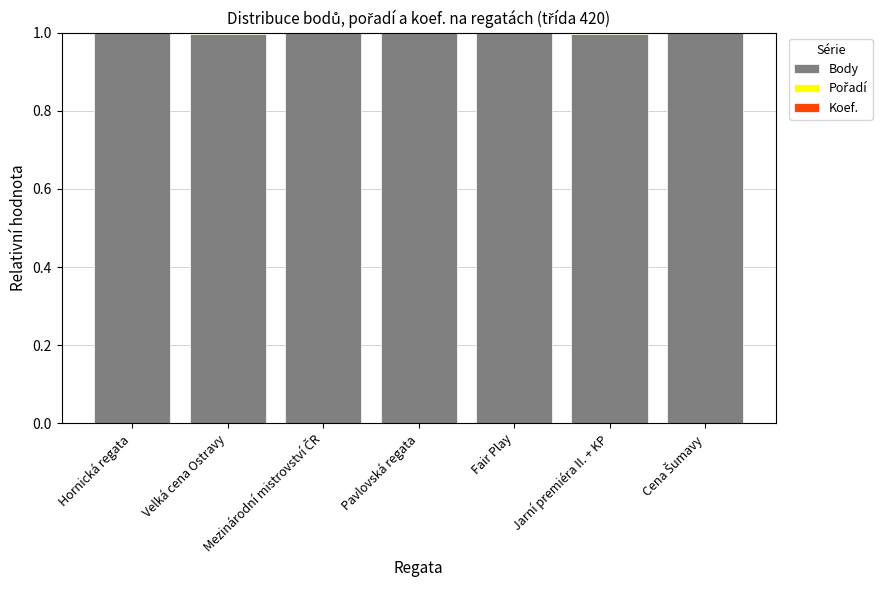

What is the total value across all series at Velká cena Ostravy?

1.0